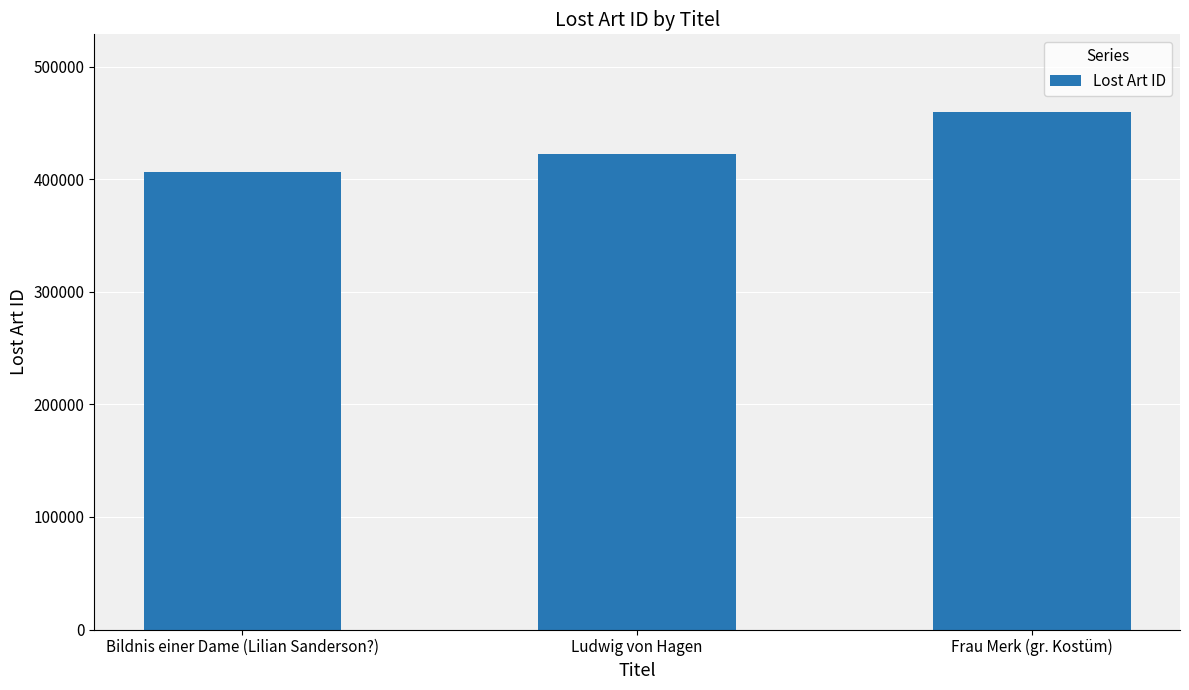

Which category has the lowest value across all series?

Bildnis einer Dame (Lilian Sanderson?)